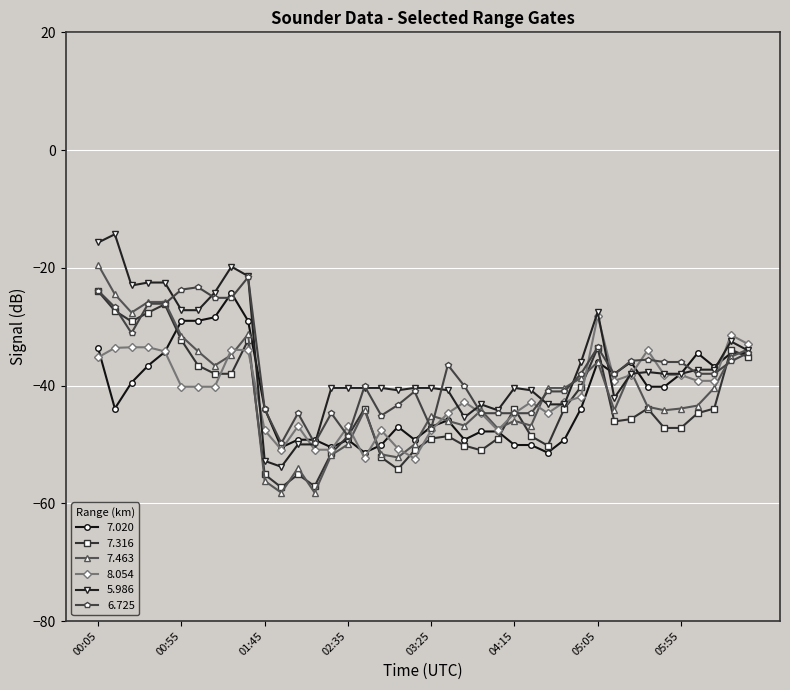

True or false: 7.463 has more than 0 points higher than both neighbors.

True